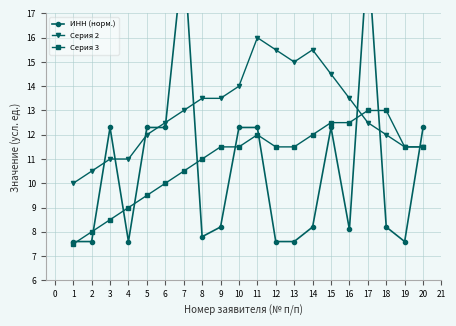

How many interior local peaks does the Серия 2 series have?

2